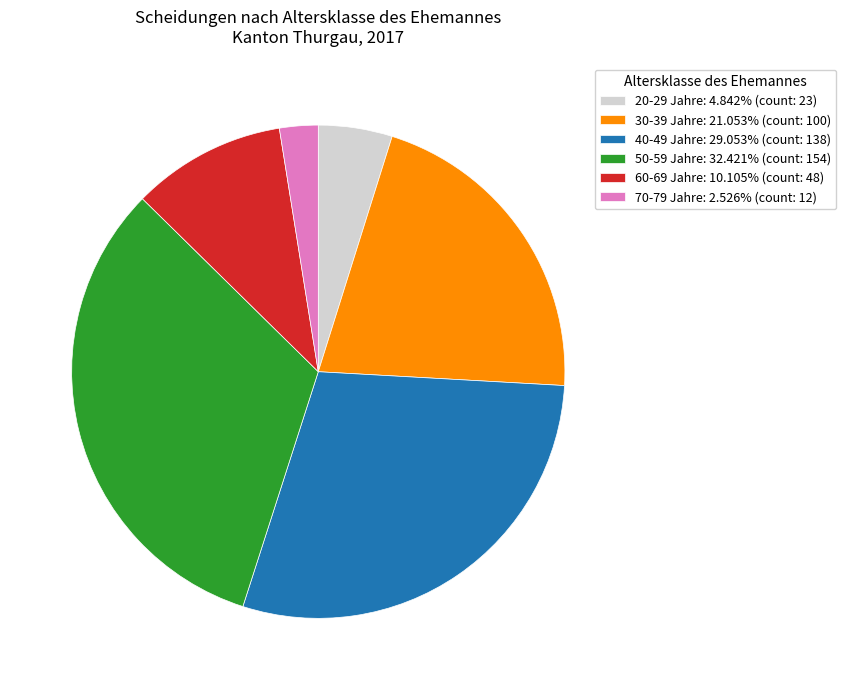

Approximately how many times larger is the value at 30-39 Jahre: 21.053% (count: 100) compared to 70-79 Jahre: 2.526% (count: 12)?

8.3